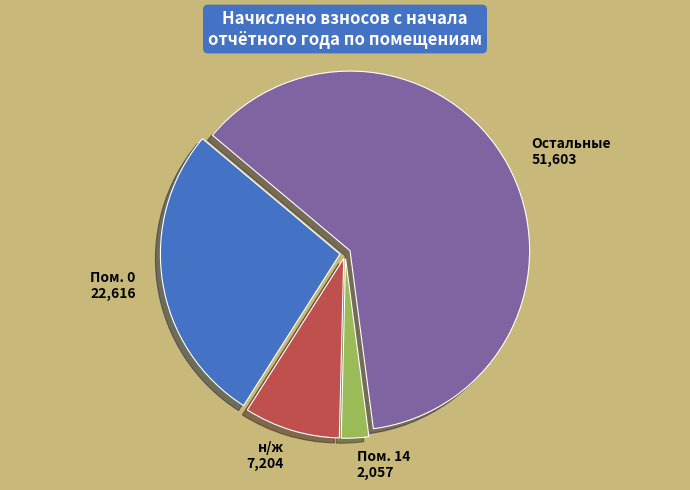

Rank the categories by value from highest to lowest.

Остальные 51,603, Пом. 0 22,616, н/ж 7,204, Пом. 14 2,057